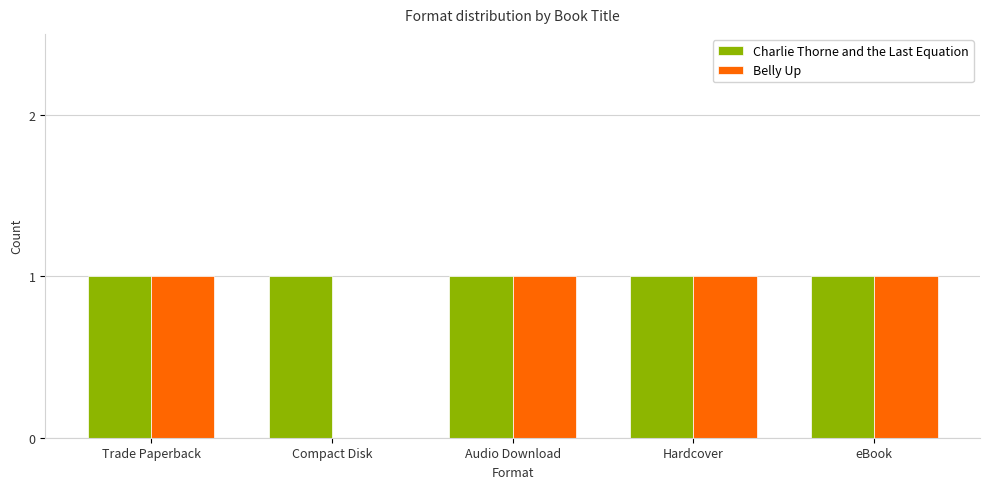

The value of Charlie Thorne and the Last Equation at Audio Download is 1. True or false?

True